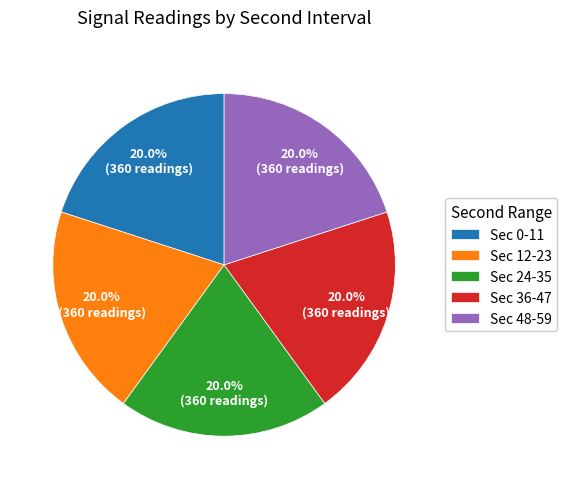

Approximately how many times larger is the value at Sec 0-11 compared to Sec 12-23?

1.0